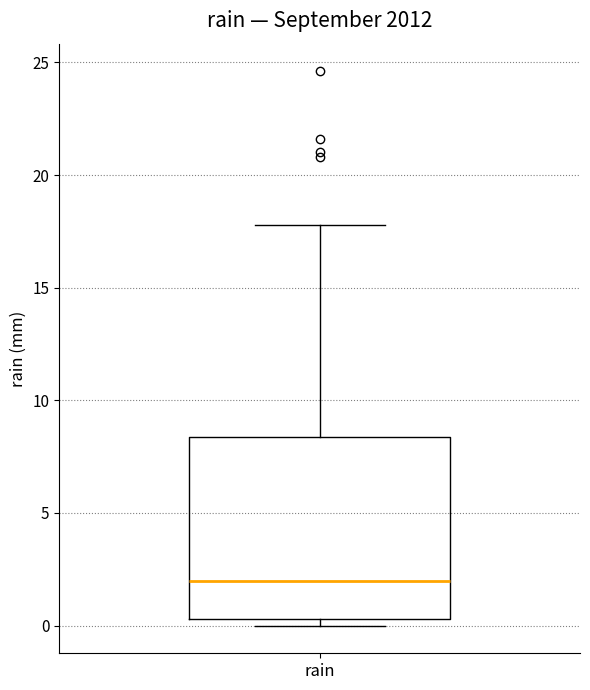

Transcribe this box plot: give where the median line is, the range the box spans, and where the two whiskers end, as read against the y-axis. The values are not printed on the chart, so give them approximately, as read against the axis.

median 2.0, box 0.5 to 8.5, whiskers 0.0 to 18.0